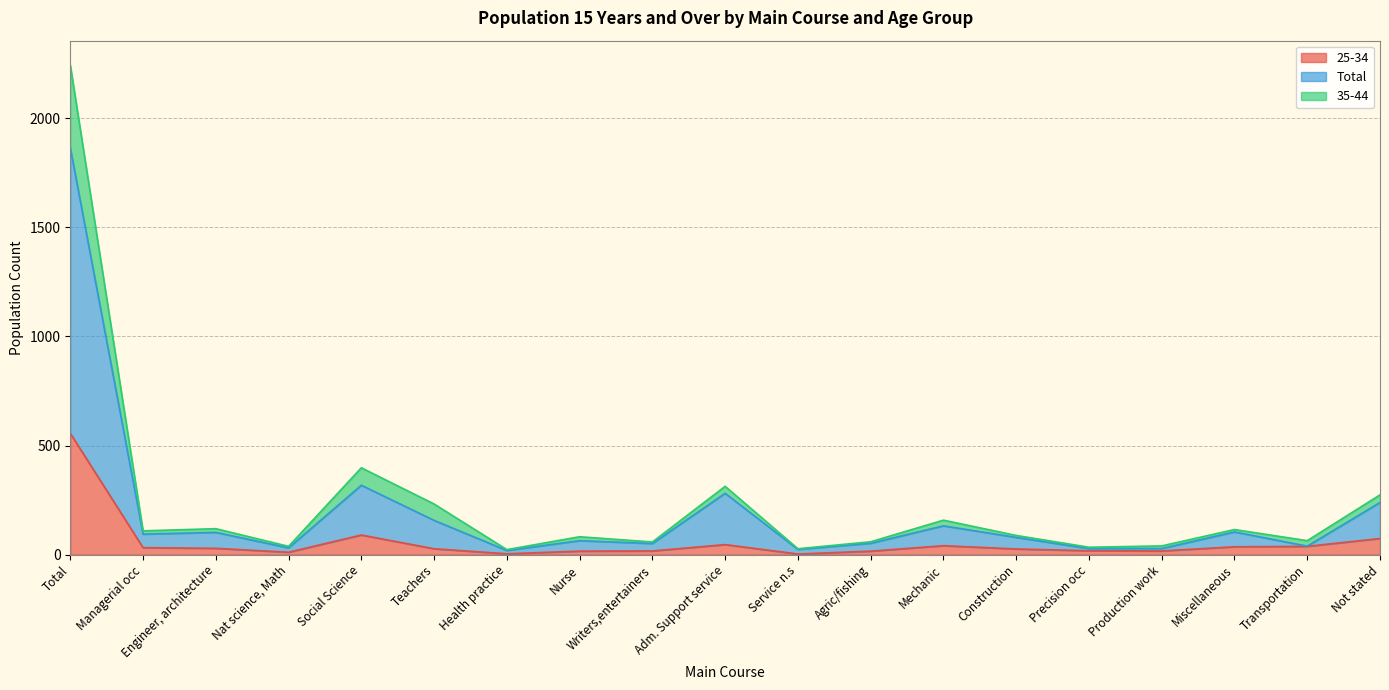

Is it true that 25-34 equals 6 at Construction?

False